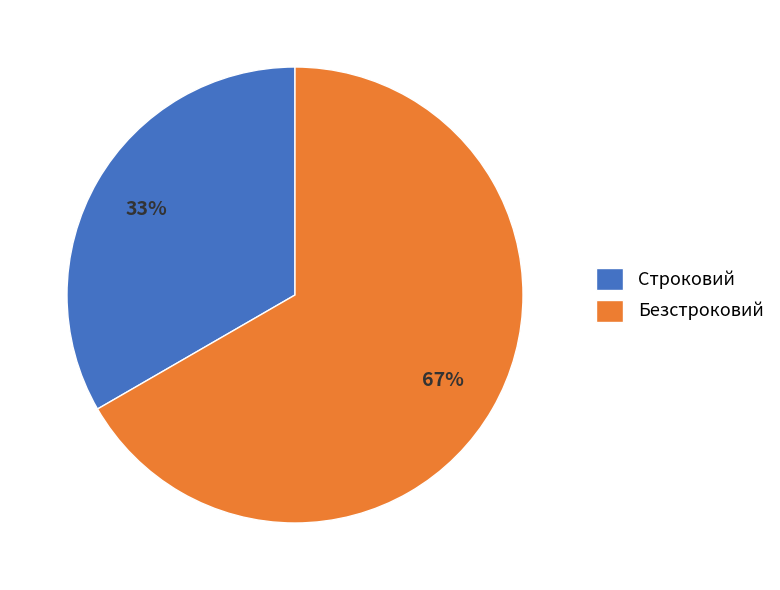

Is there any slice that represents more than half of the pie?

Yes